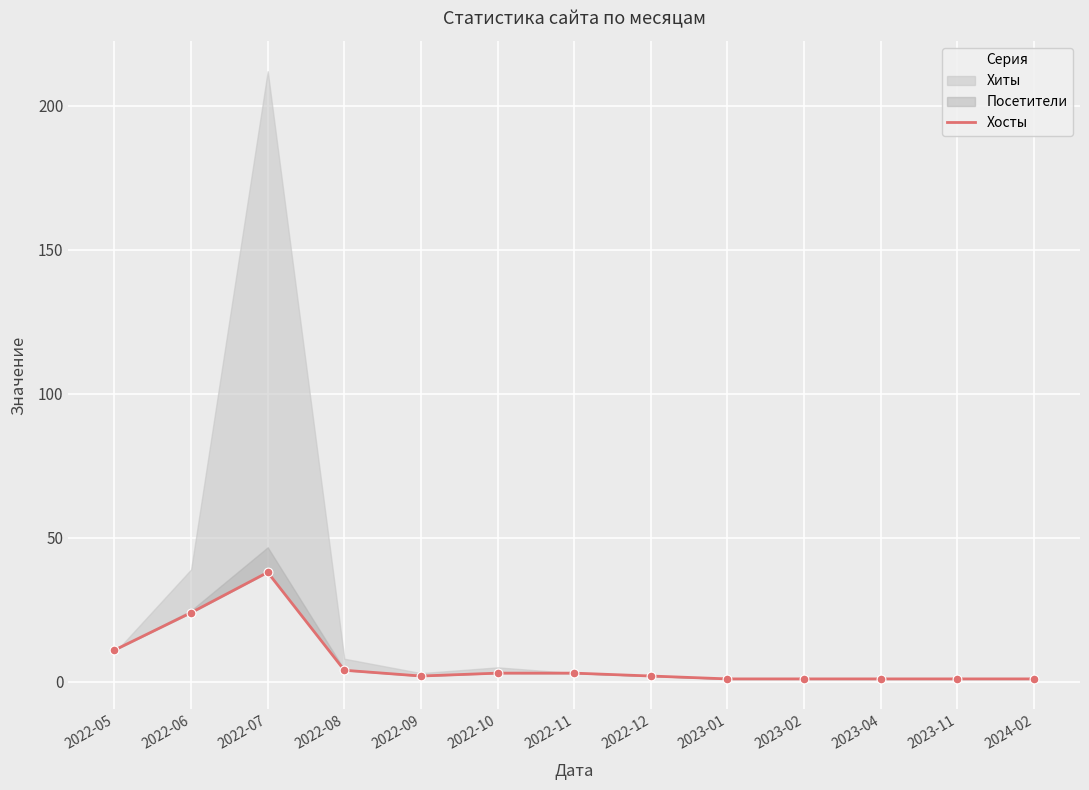

Between 2023-01 and 2022-06, which is larger?

2022-06